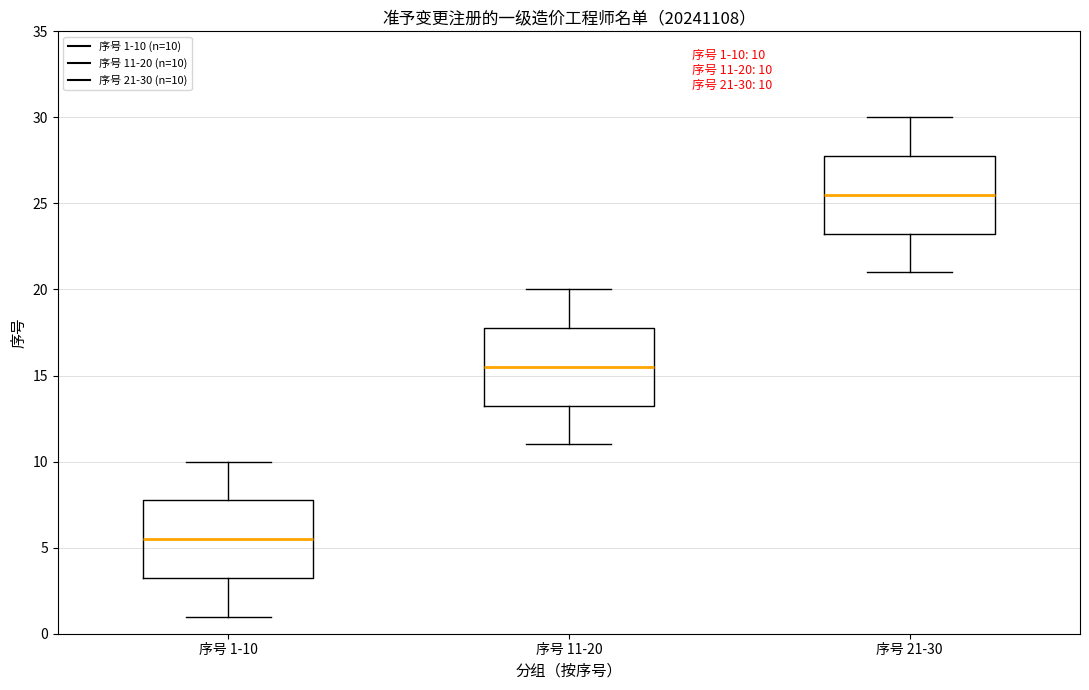

Which box's median line is the highest?

序号 21-30